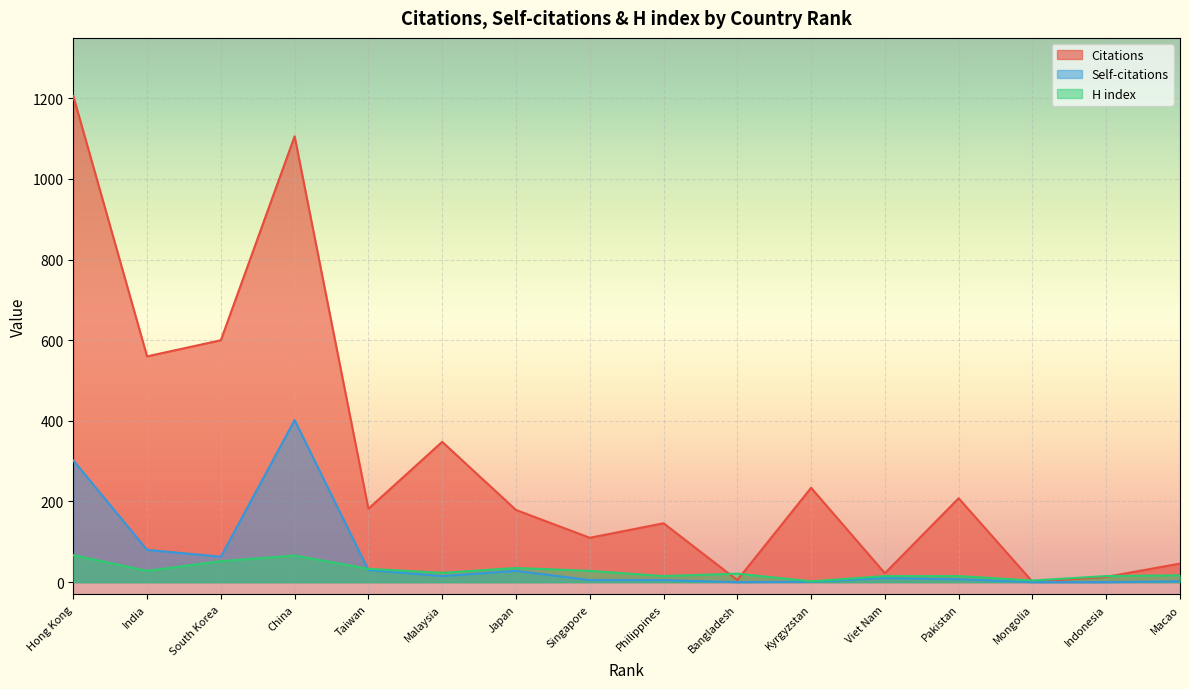

What is the label of the 1st point from the right?

Macao